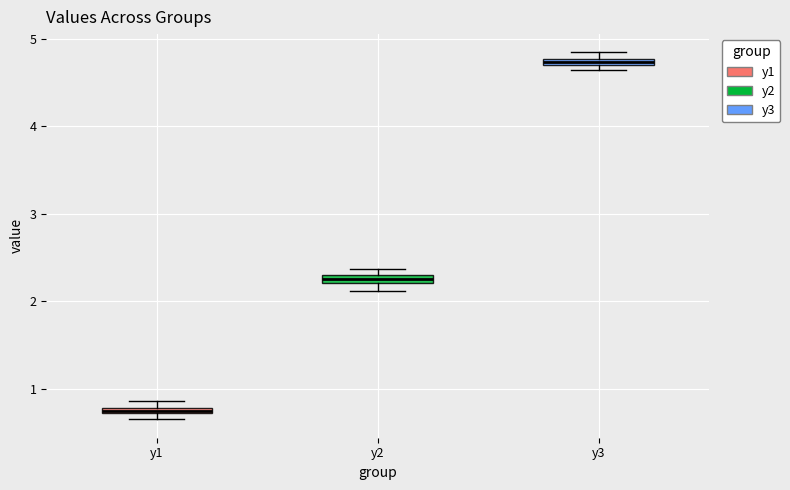

Where is the upper edge of the box for y3 on the y-axis? The values are not printed on the chart, so give them approximately, as read against the axis.

4.8